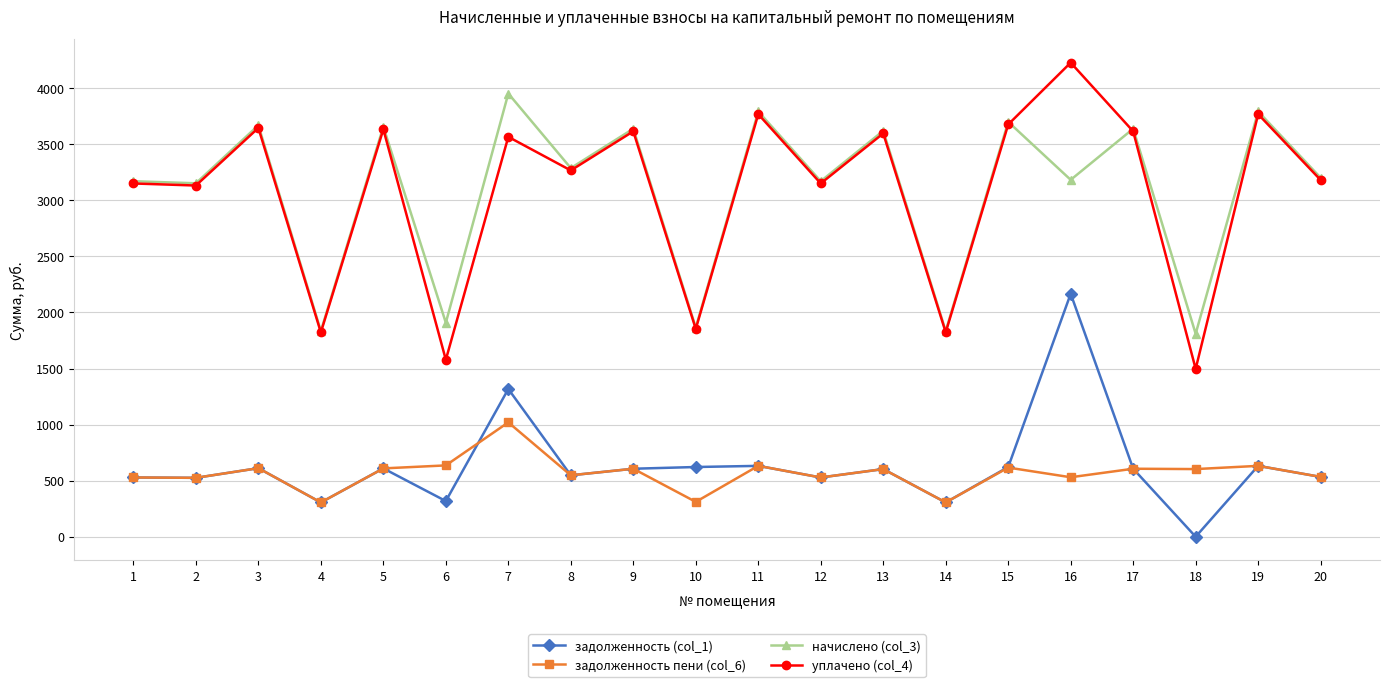

True or false: задолженность (col_1) and уплачено (col_4) cross at least once.

False